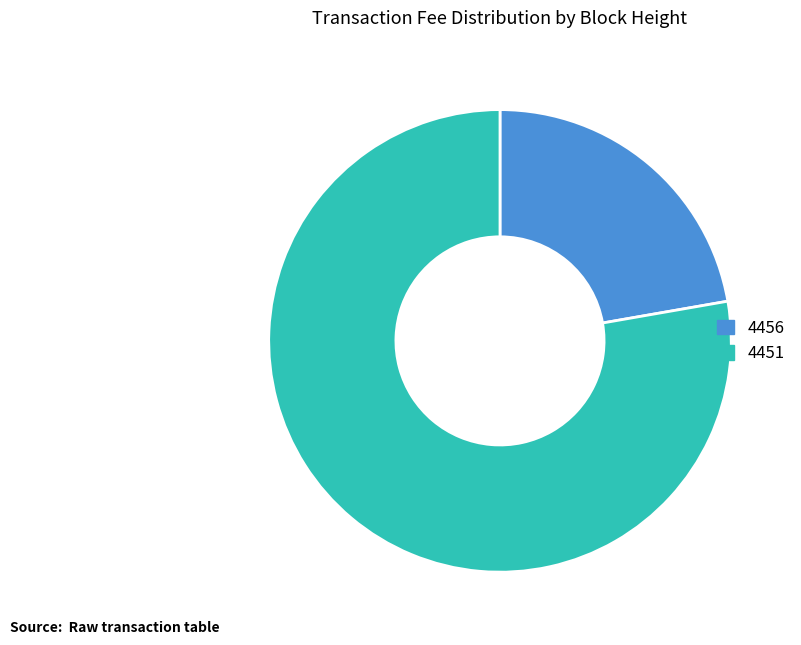

Rank the categories by value from lowest to highest.

4456, 4451